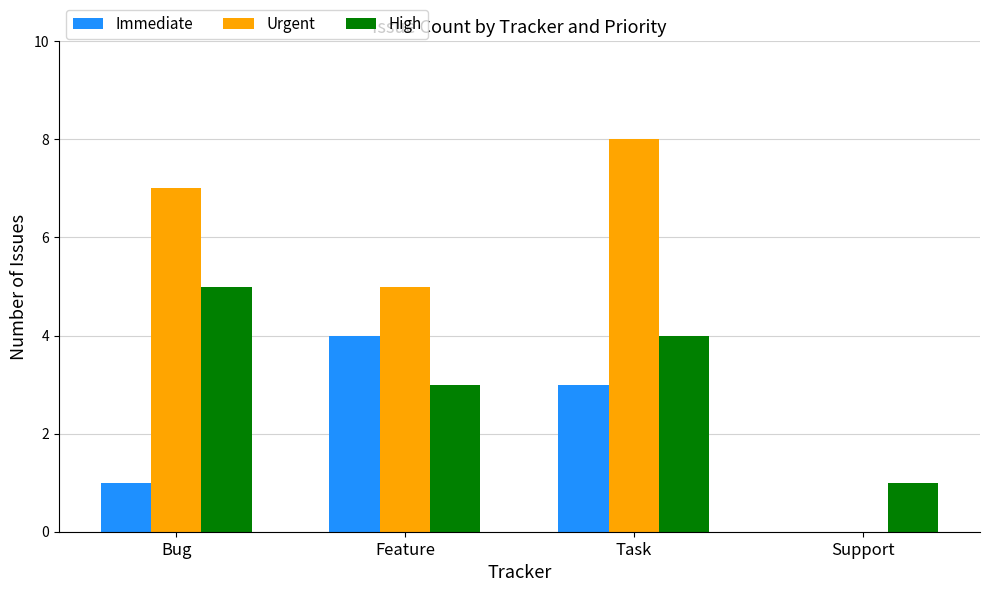

What is the sum of all High values?

13